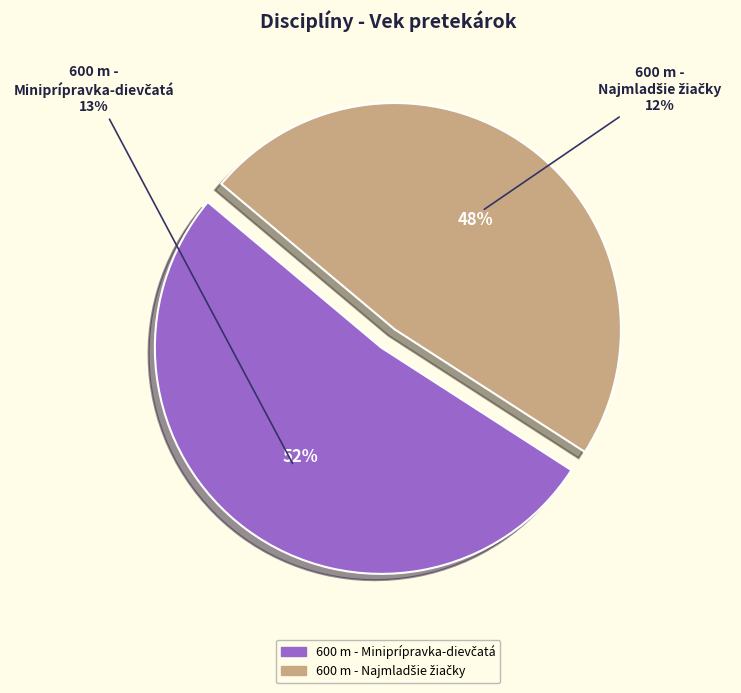

Which category has the biggest portion of the pie?

600 m - Miniprípravka-dievčatá